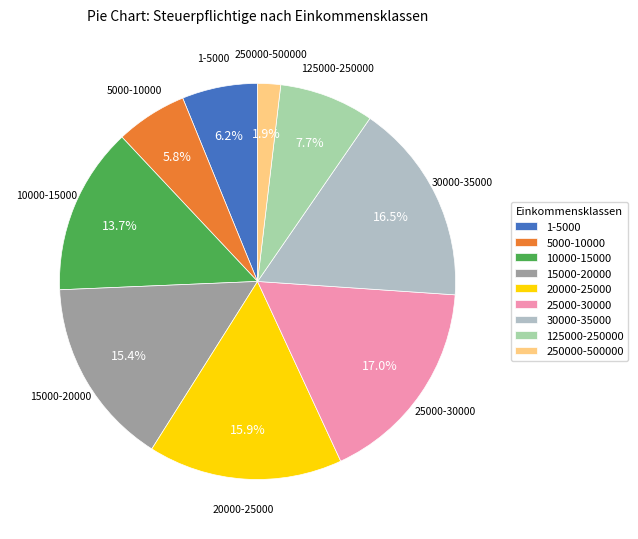

What is the ratio of the value at 5000-10000 to the value at 125000-250000?

0.8